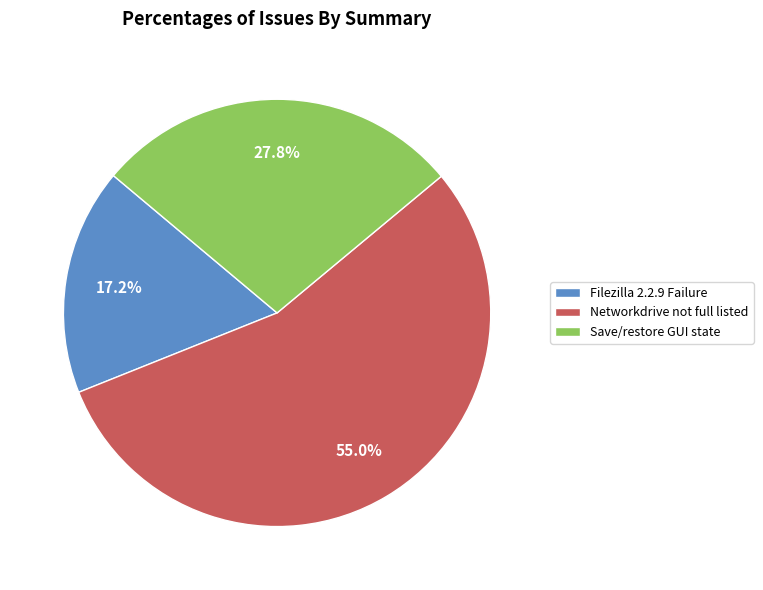

How many segments does this pie chart have?

3